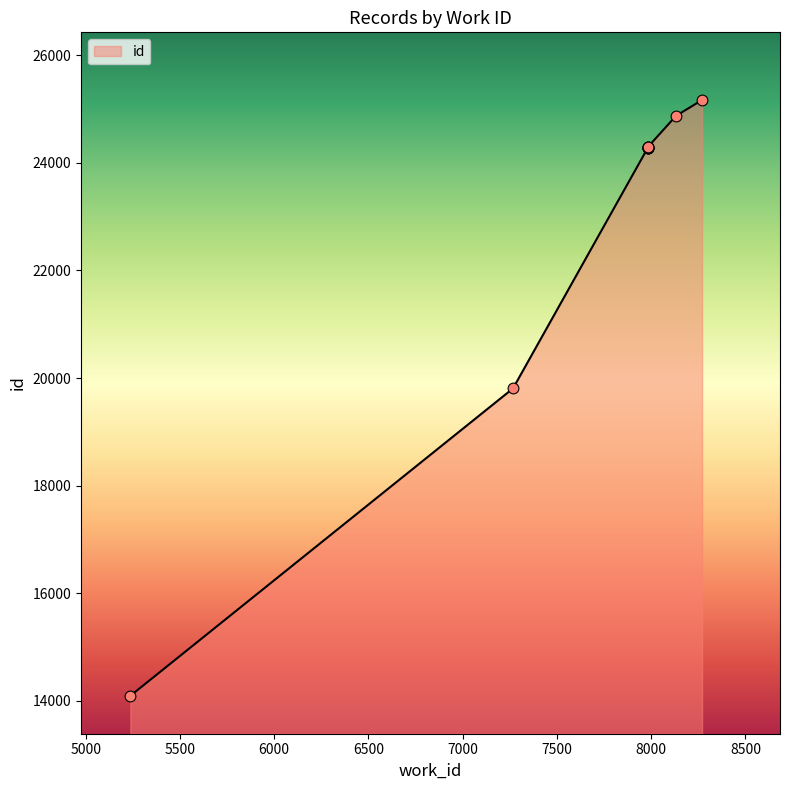

Approximately how many times larger is the value at 5237 compared to 7982?

0.6